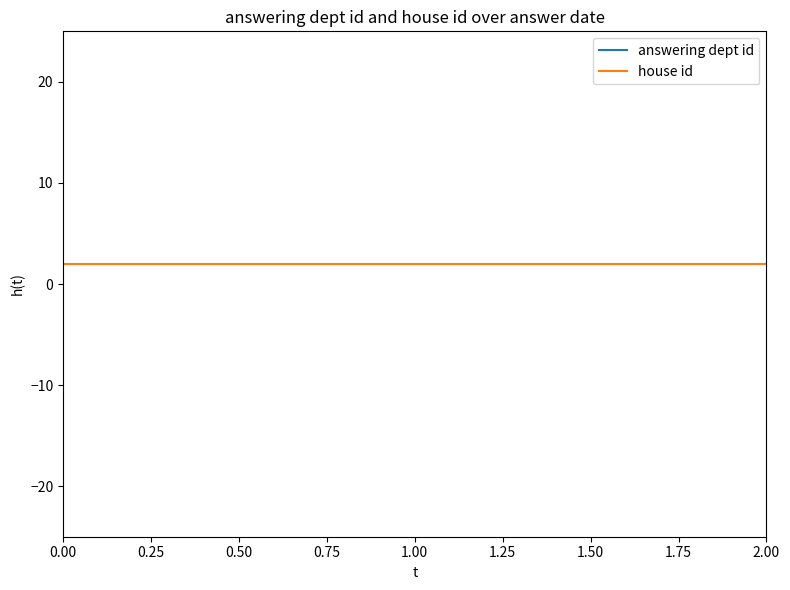

True or false: answering dept id has a value of 121 at 2.00.

False